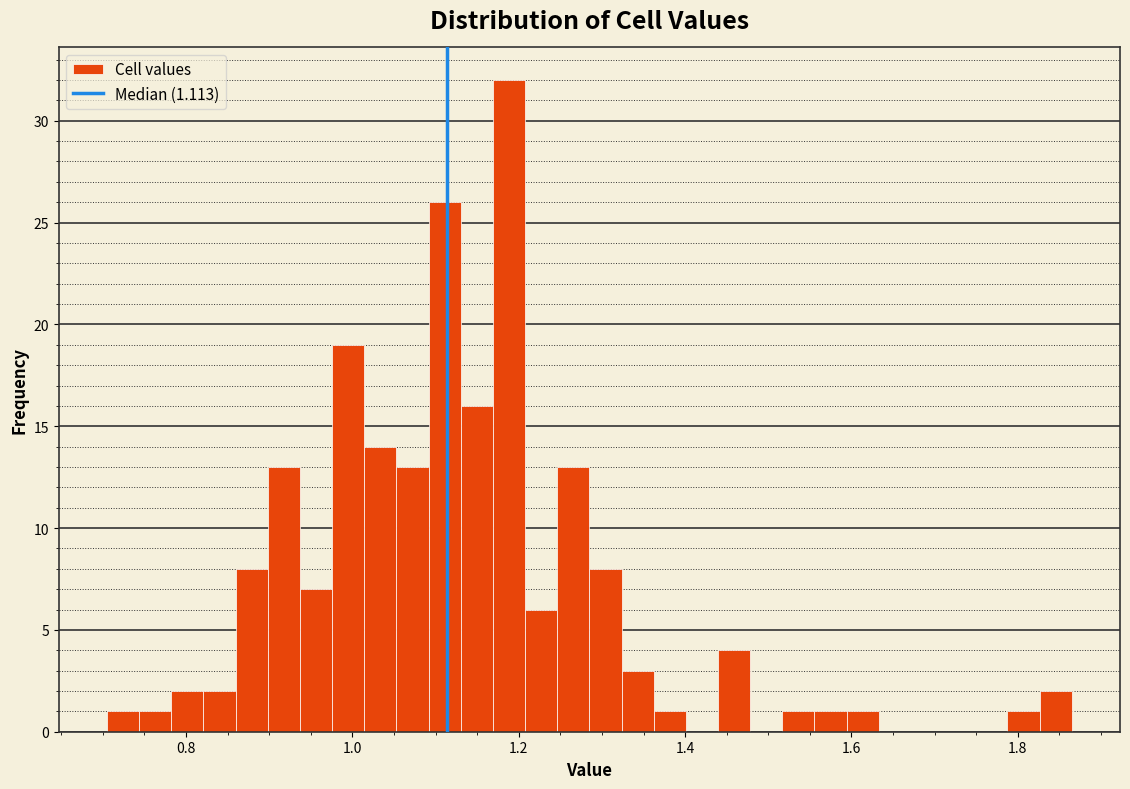

Read against the x-axis, roughly where is the centre of the tallest bar?

1.18